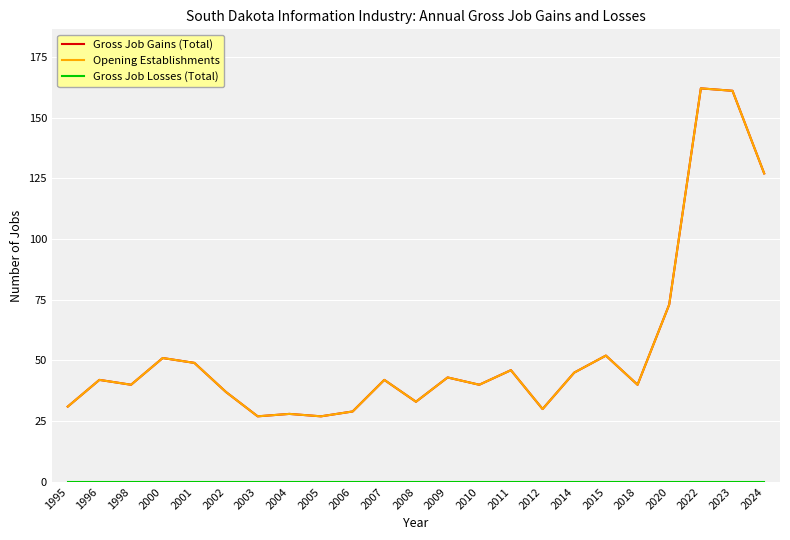

Which category has the highest value in the Gross Job Losses (Total) series?

1995